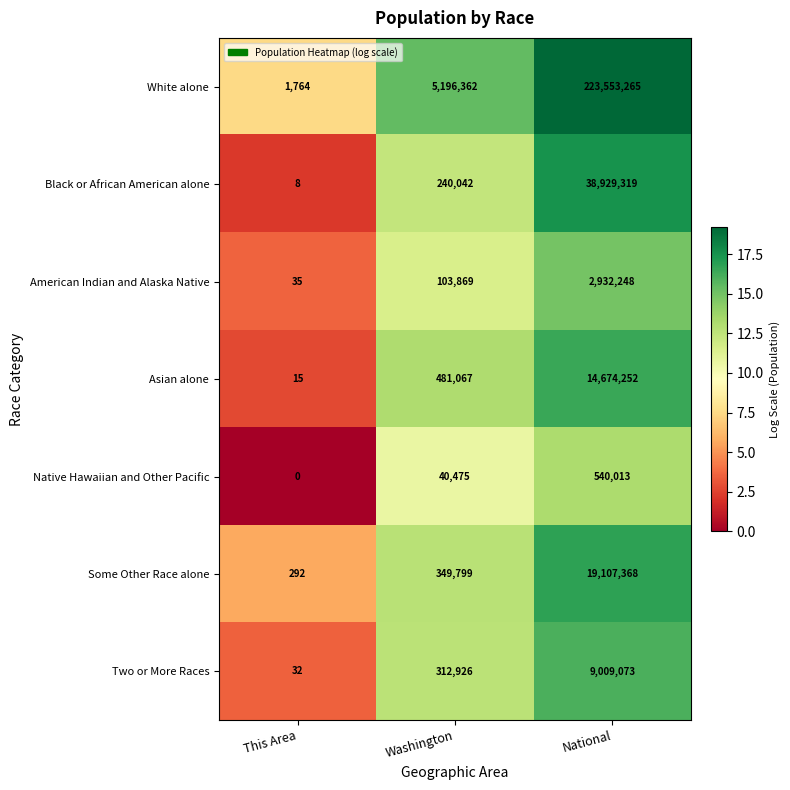

At which category is the sum across all series the highest?

National